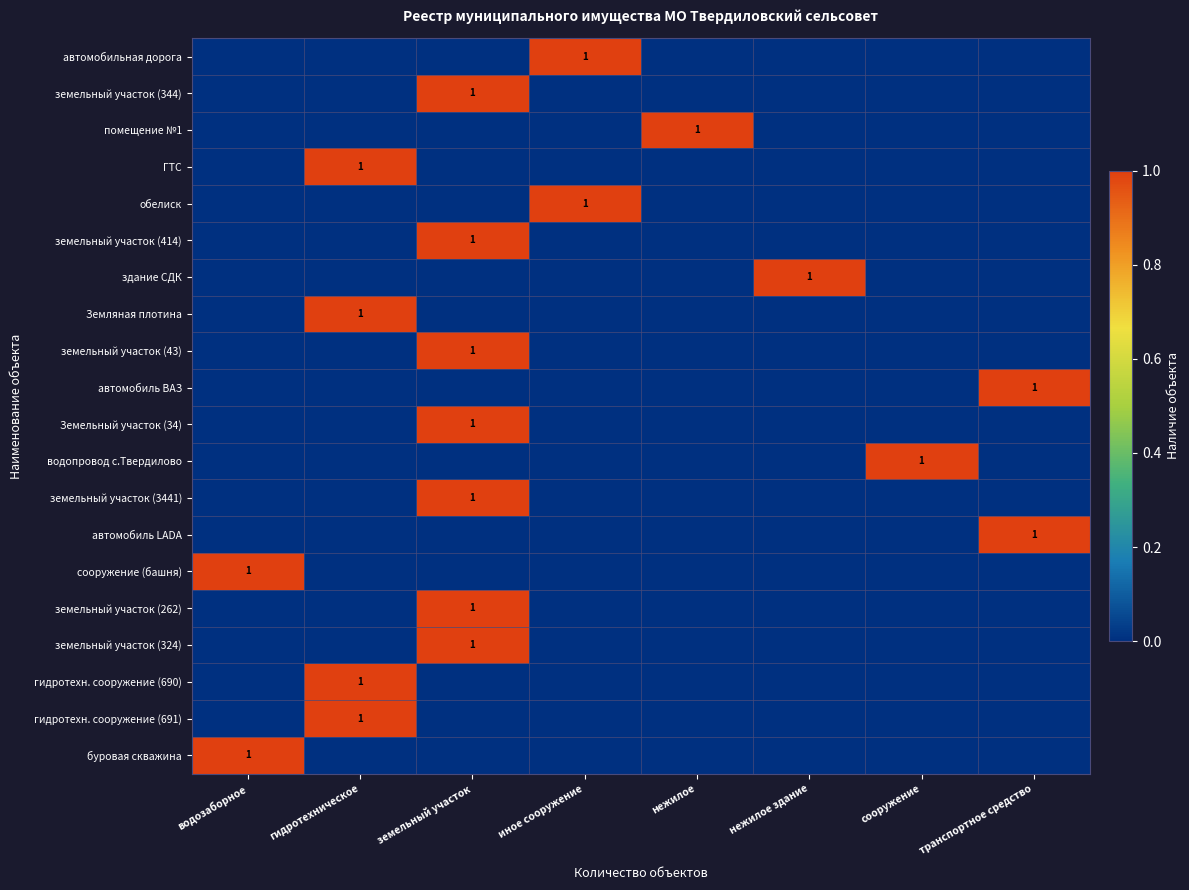

Is it true that земельный участок (324) equals 1 at земельный участок?

True